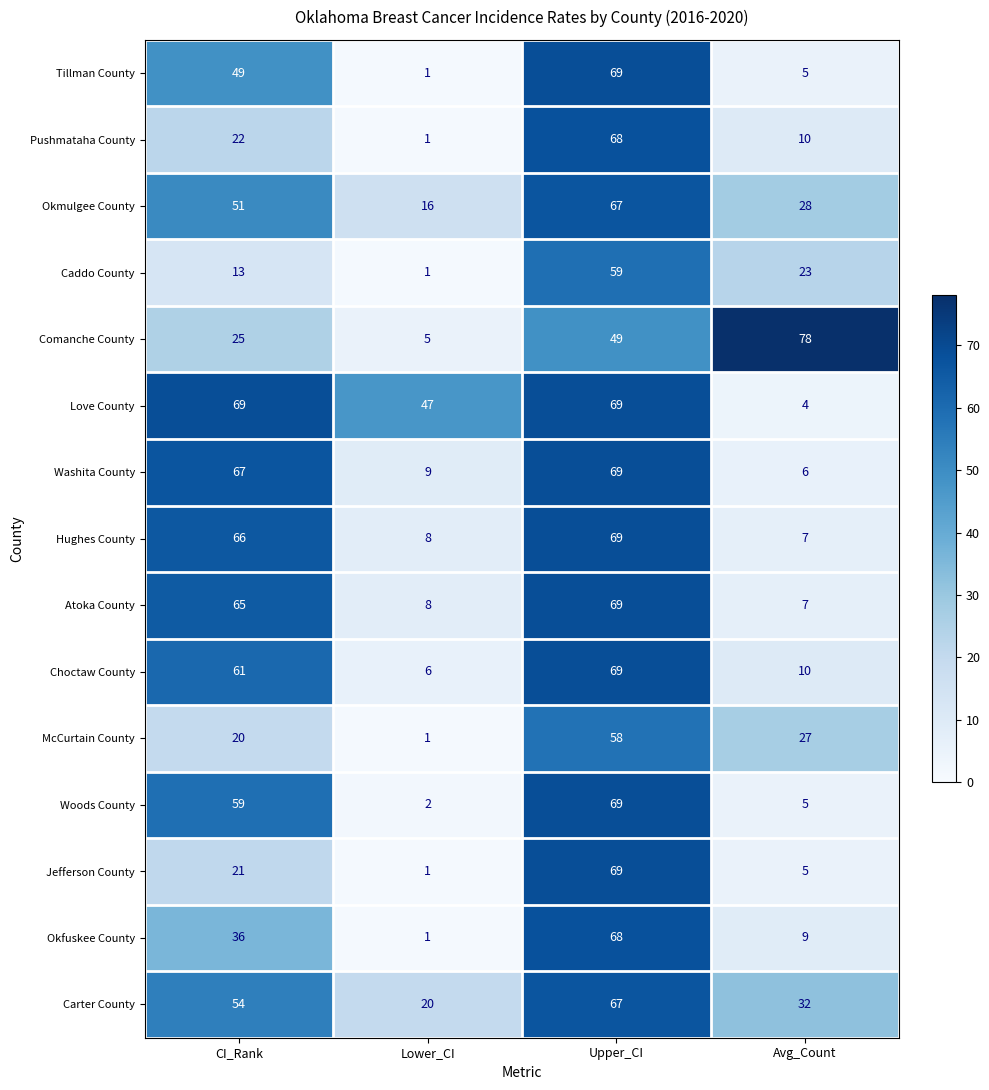

At how many categories does at least one series exceed 24?

4